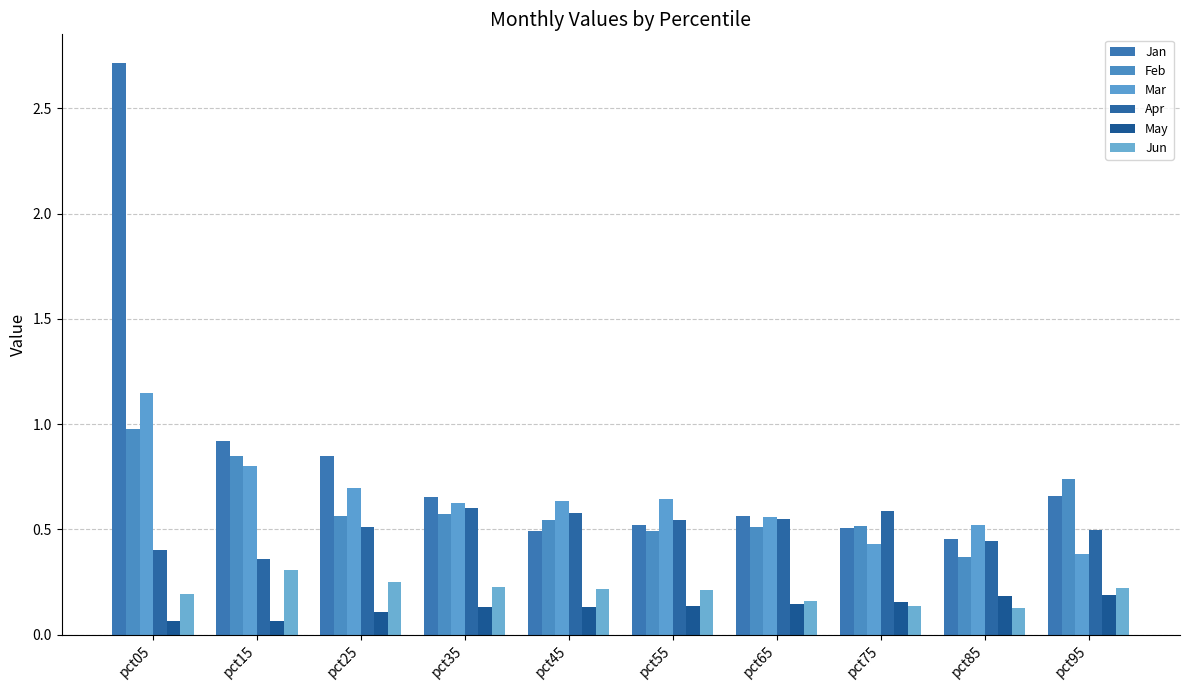

At which category is the sum across all series the highest?

pct05